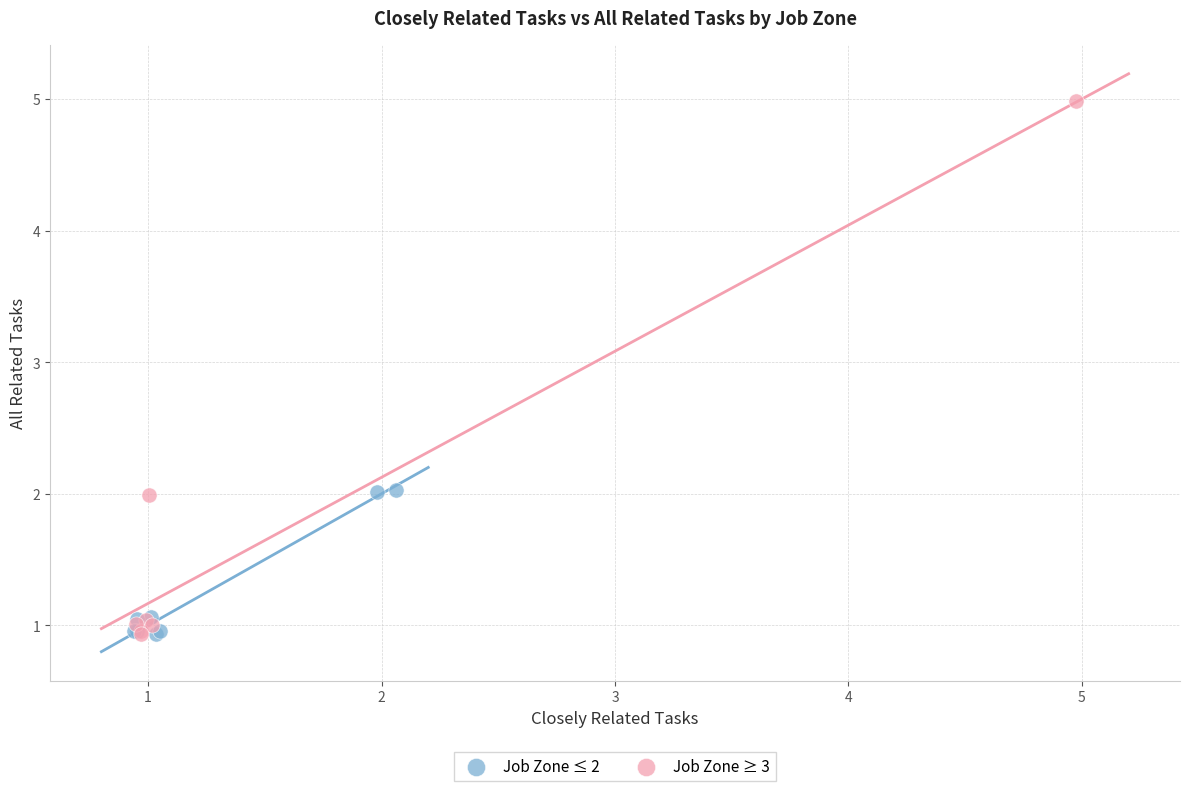

What are all the series names shown in the legend?

Job Zone ≤ 2, Job Zone ≥ 3